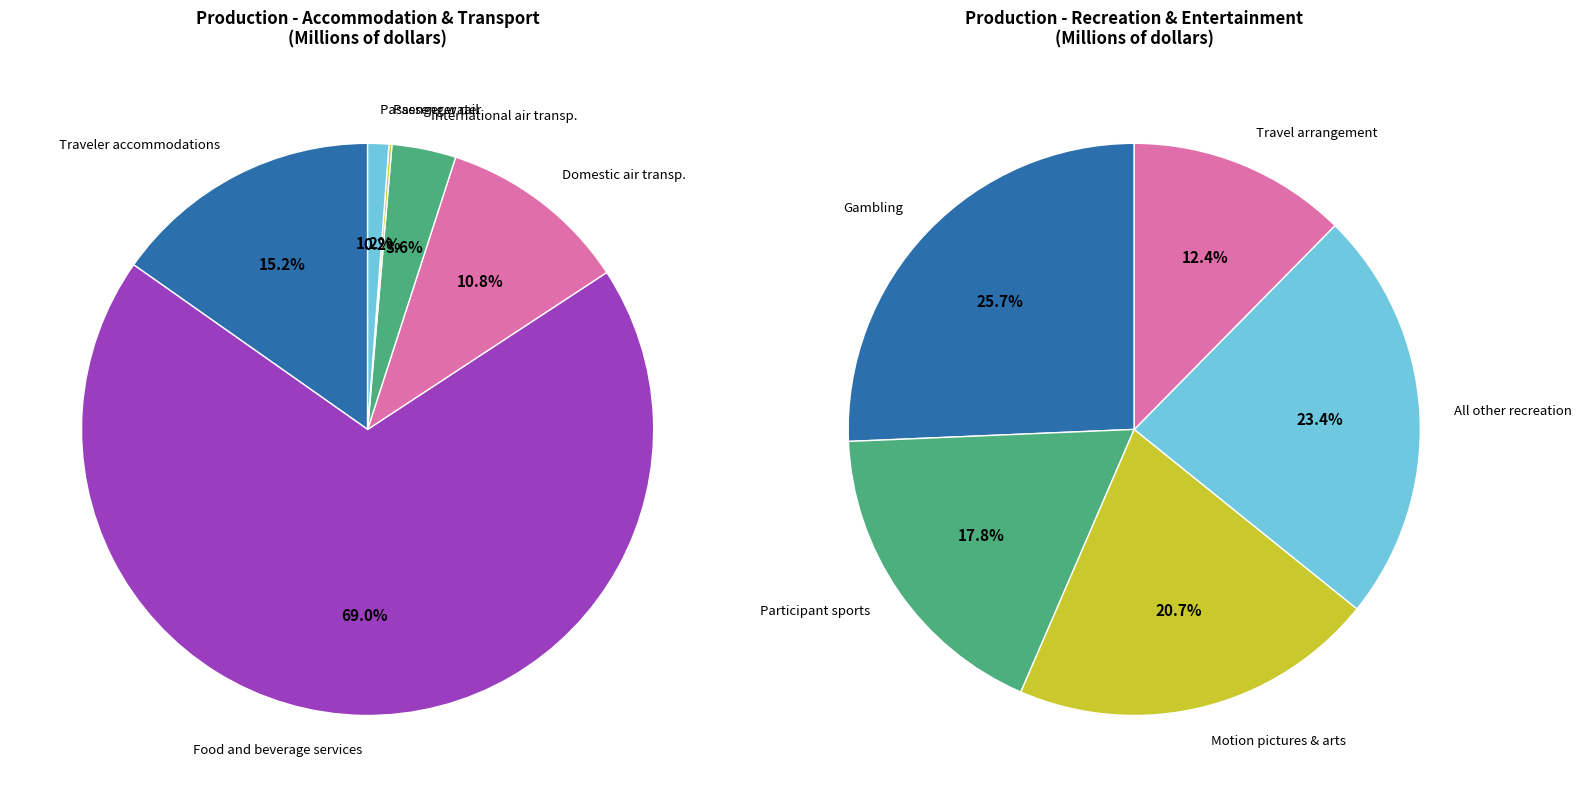

Which category has the biggest portion of the pie?

Food and beverage services